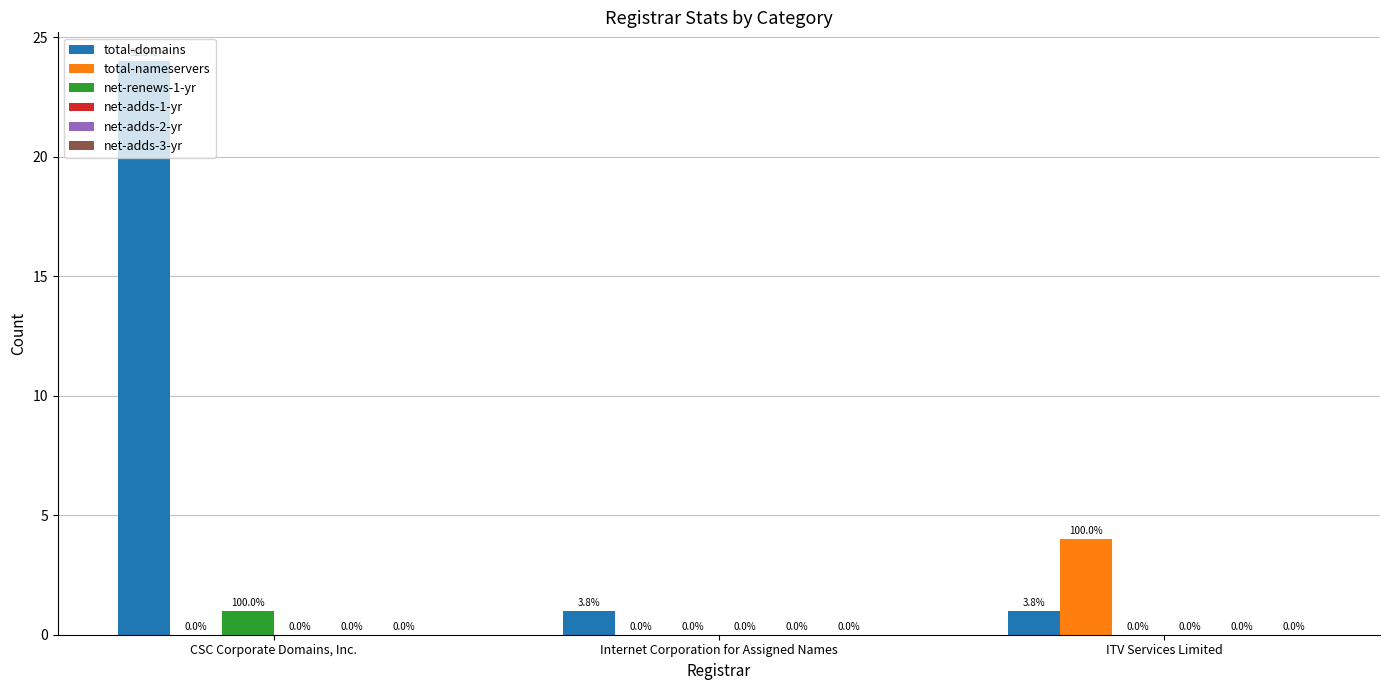

Between CSC Corporate Domains, Inc. and Internet Corporation for Assigned Names, which series saw the biggest shift?

total-domains